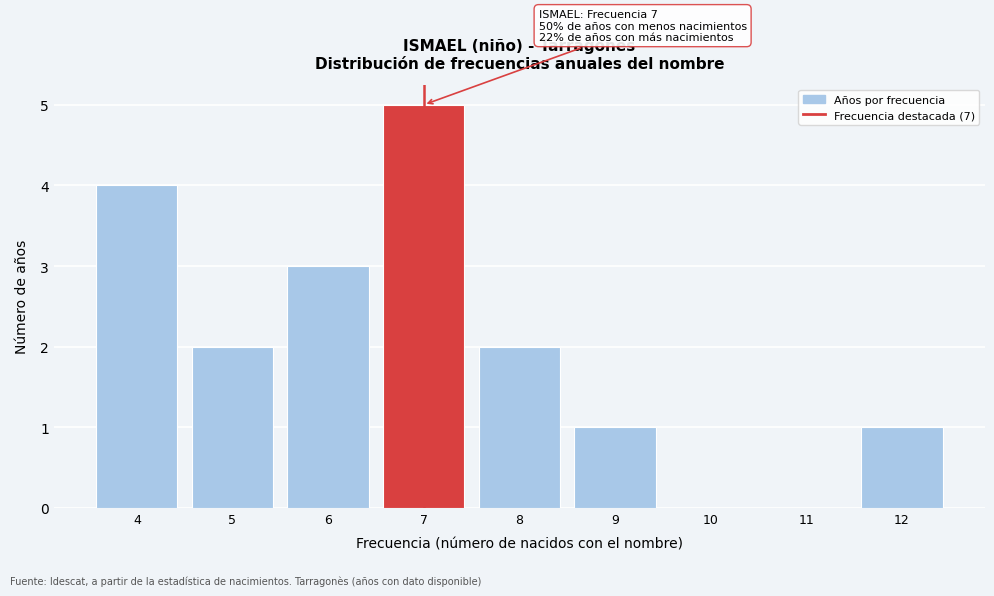

Reading left to right, list all the values displayed in this chart.

4=4	5=2	6=3	7=5	8=2	9=1	10=0	11=0	12=1